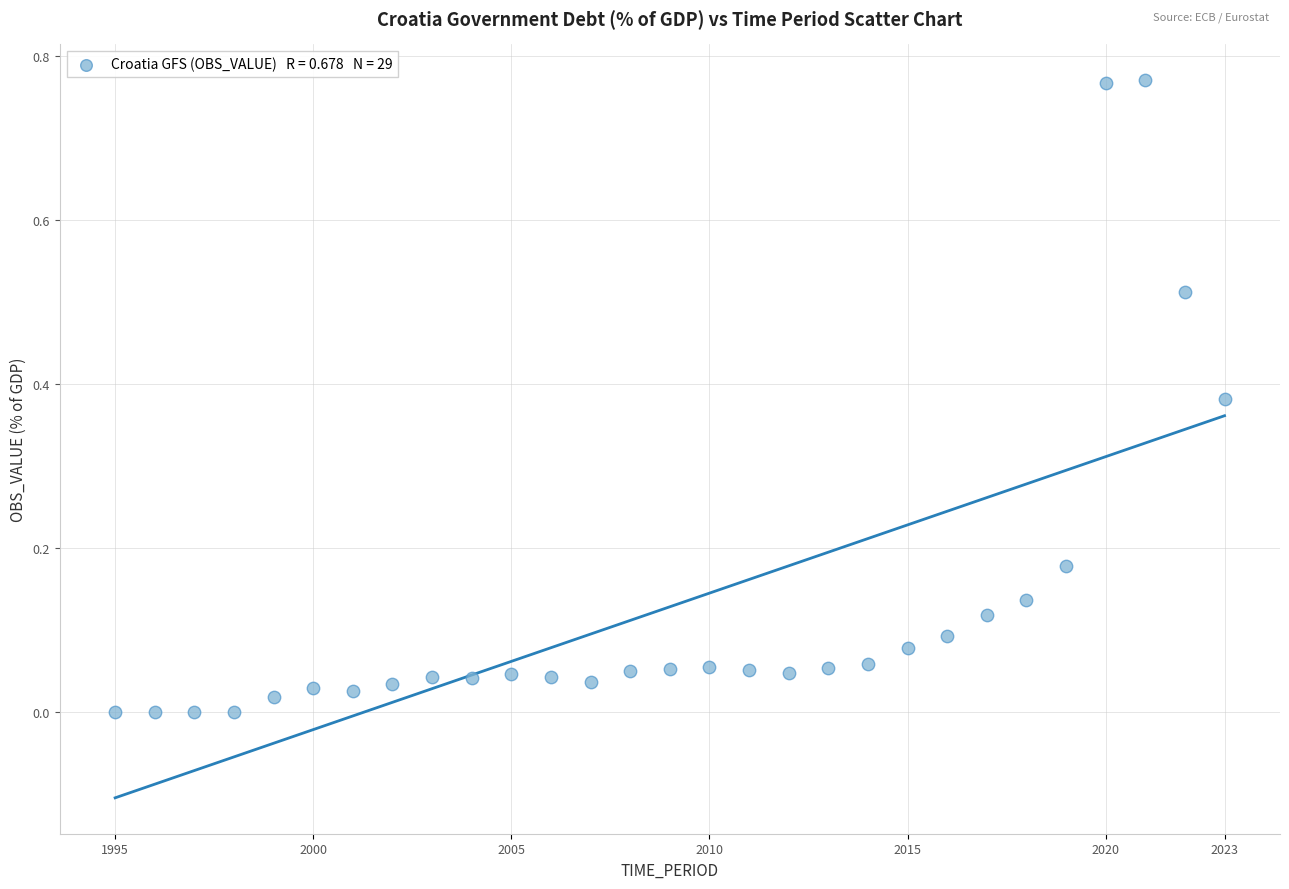

What is the range of X values (max minus min)?

28.0